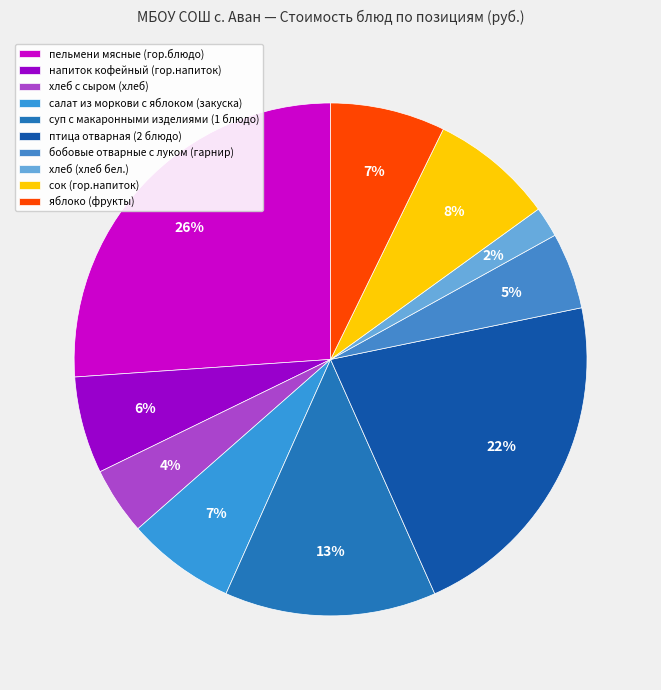

What percentage is the салат из моркови с яблоком (закуска) slice, to the nearest percent?

7%